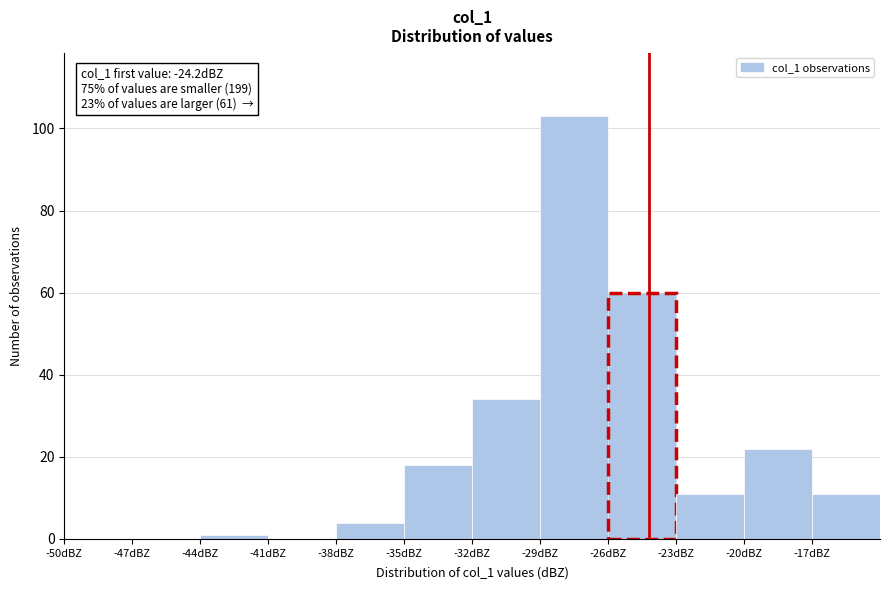

Which range on the x-axis has the tallest bar?

-29 to -26